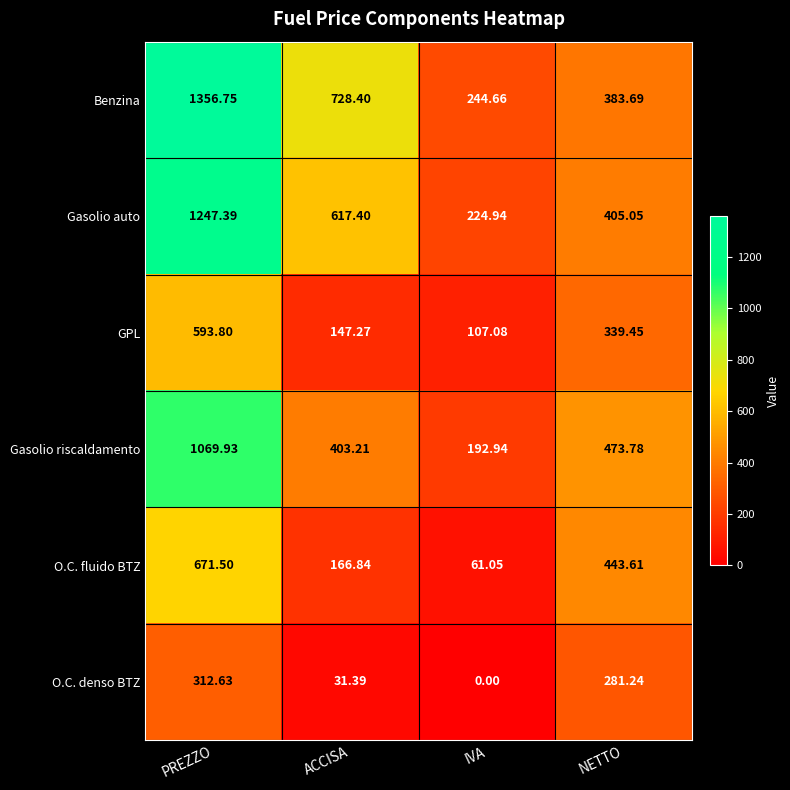

What is the spread (max minus min) of values at ACCISA?

697.0